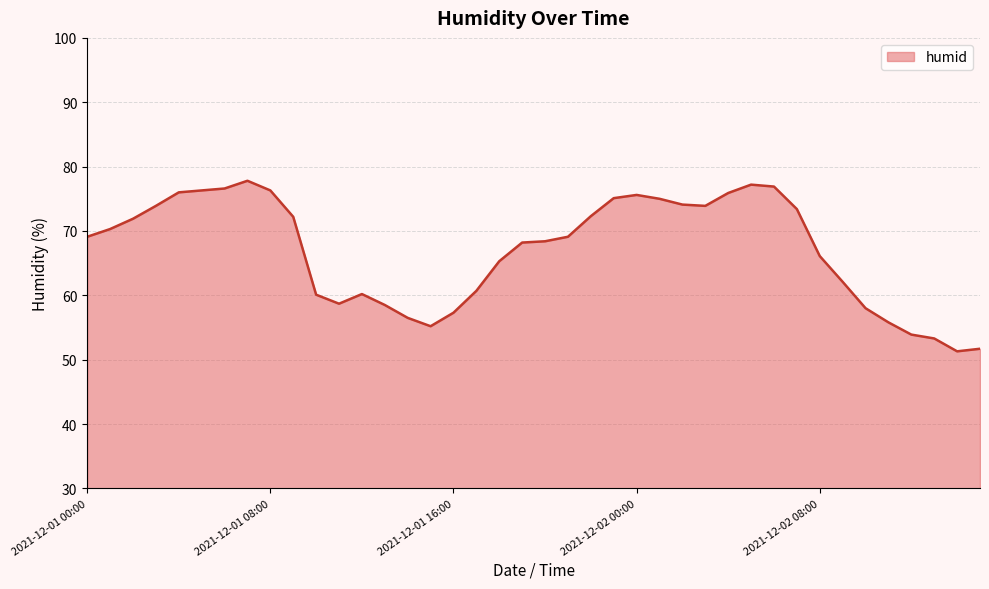

What is the minimum value shown in the chart?

51.3